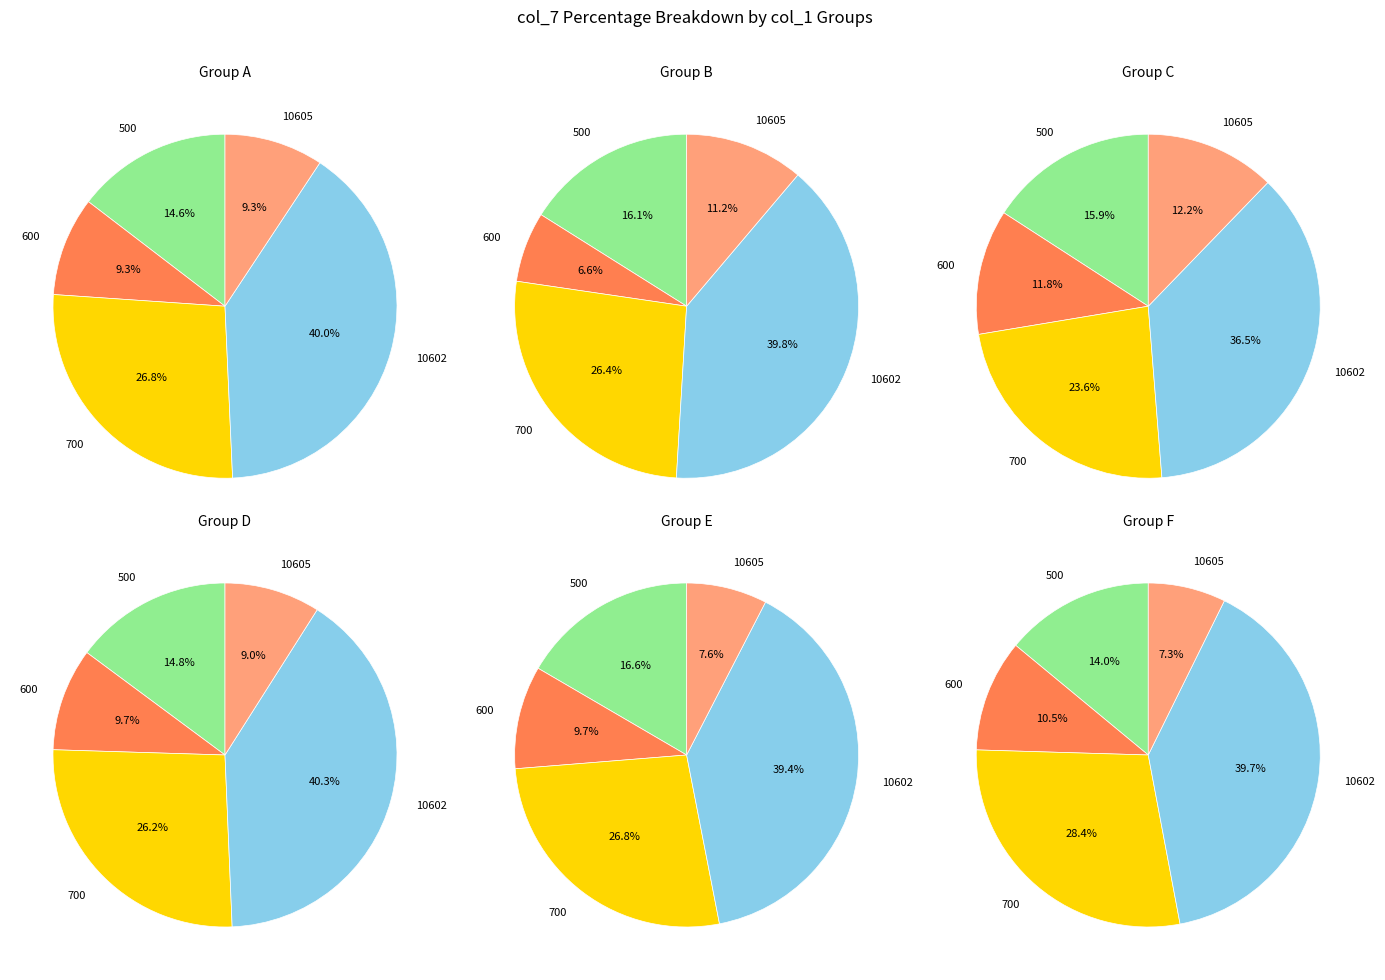

What portion of the pie excludes 700?

73.0%